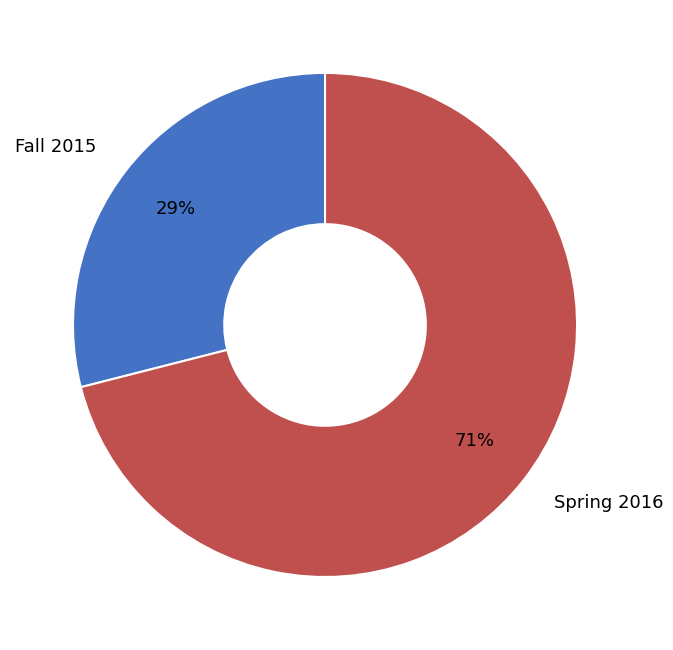

Approximately how many times larger is the value at Fall 2015 compared to Spring 2016?

0.4